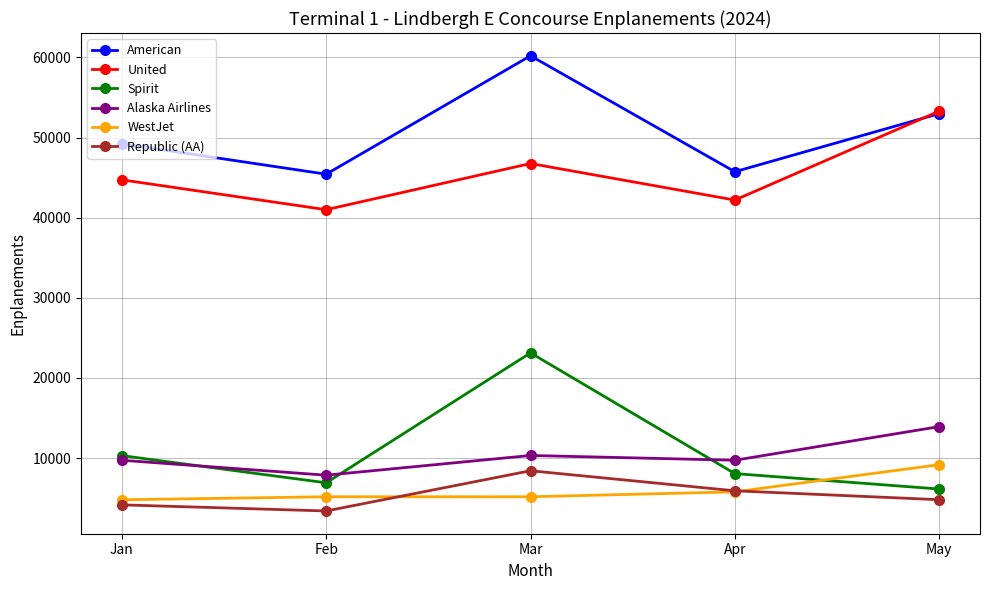

Which series has the largest range (max minus min)?

Spirit